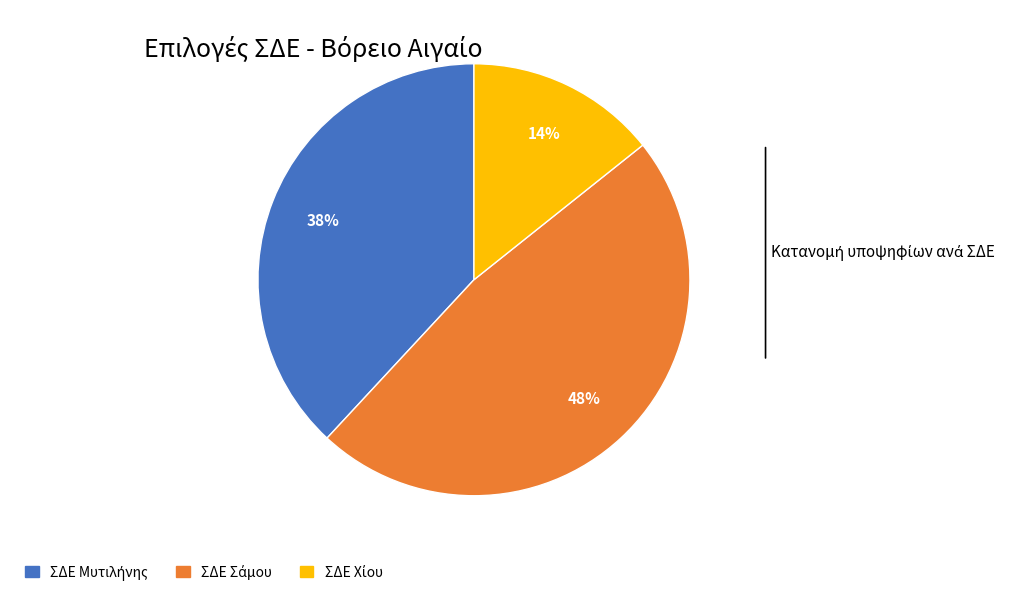

Does any single category account for the majority?

No